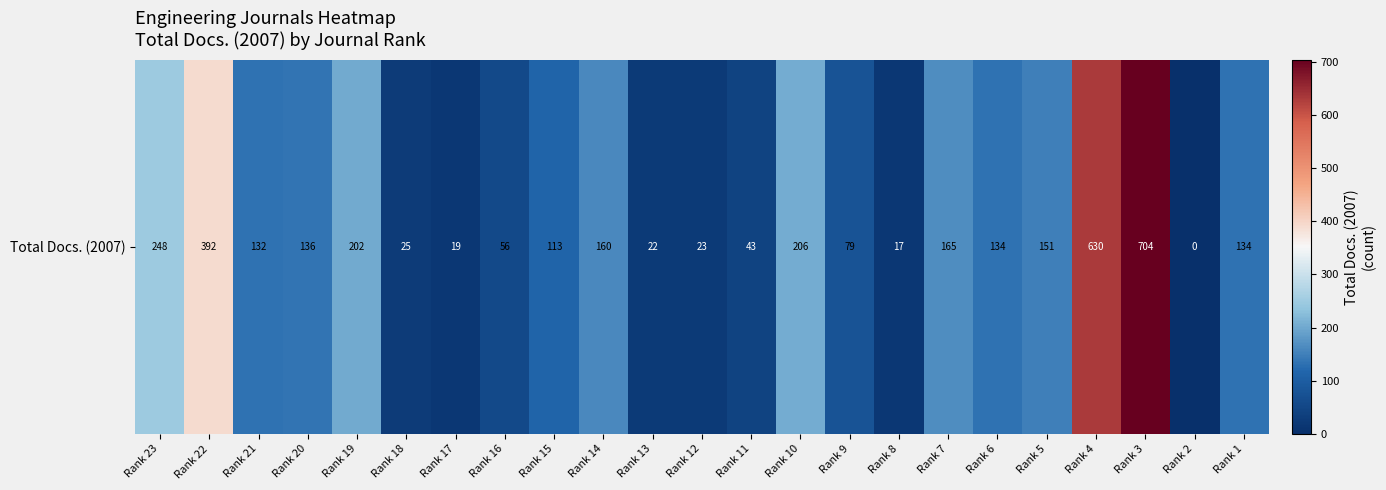

Rank the categories by value from lowest to highest.

Rank 2, Rank 8, Rank 17, Rank 13, Rank 12, Rank 18, Rank 11, Rank 16, Rank 9, Rank 15, Rank 21, Rank 6, Rank 1, Rank 20, Rank 5, Rank 14, Rank 7, Rank 19, Rank 10, Rank 23, Rank 22, Rank 4, Rank 3